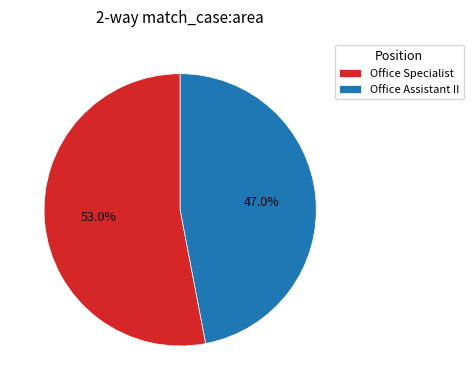

How many segments does this pie chart have?

2